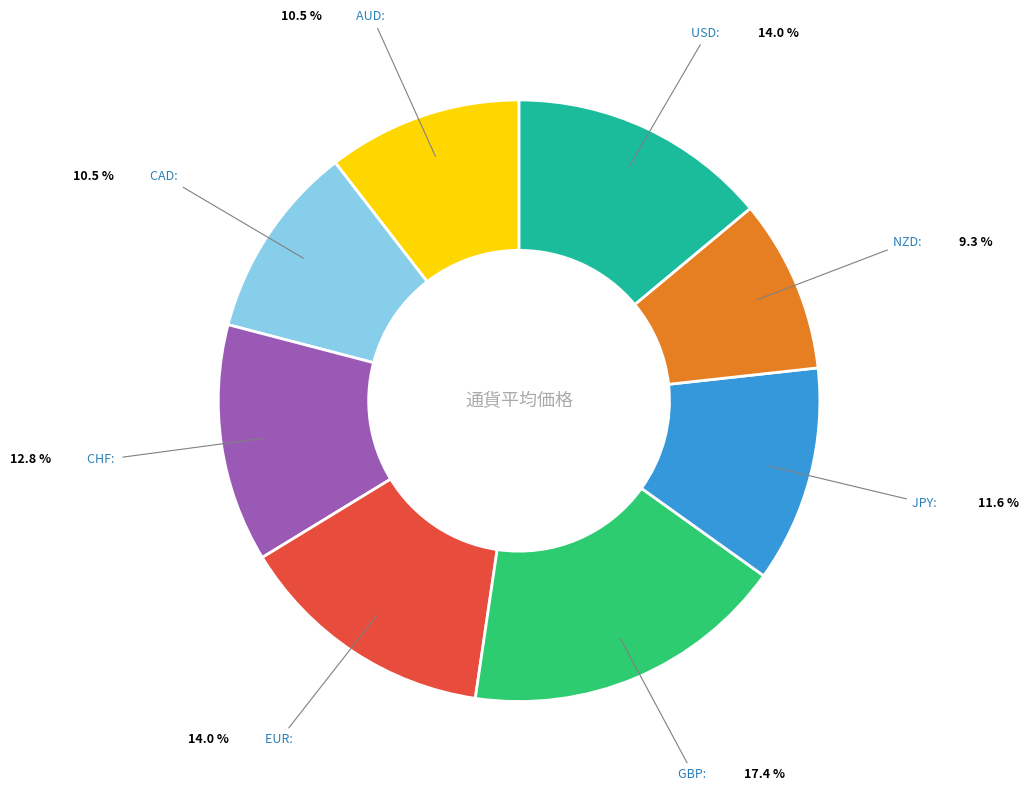

How many segments does this pie chart have?

8